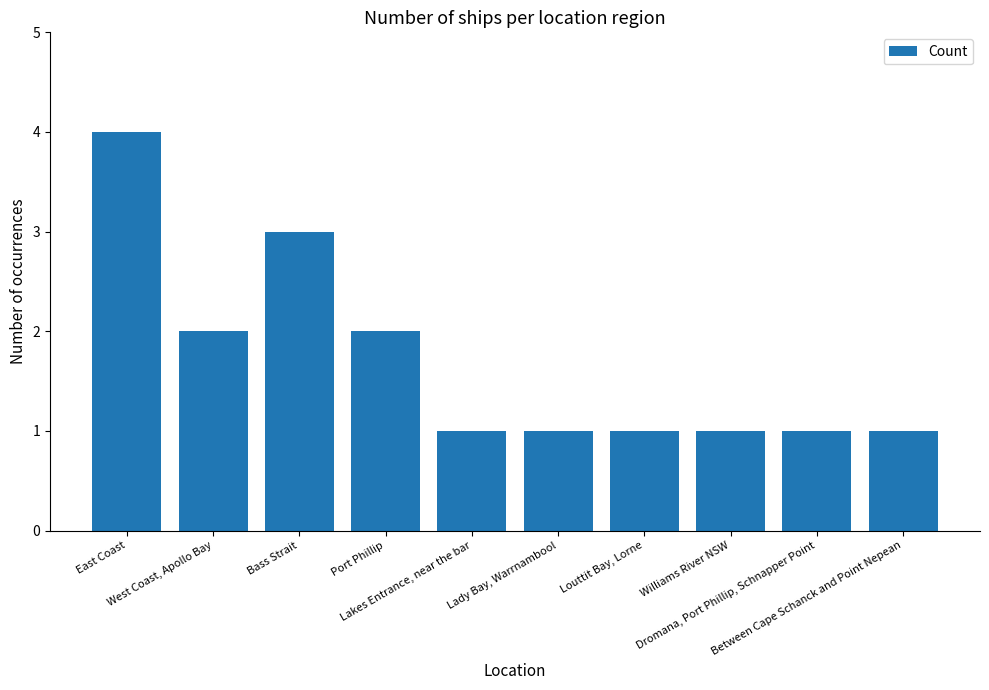

What is the greatest value displayed?

4